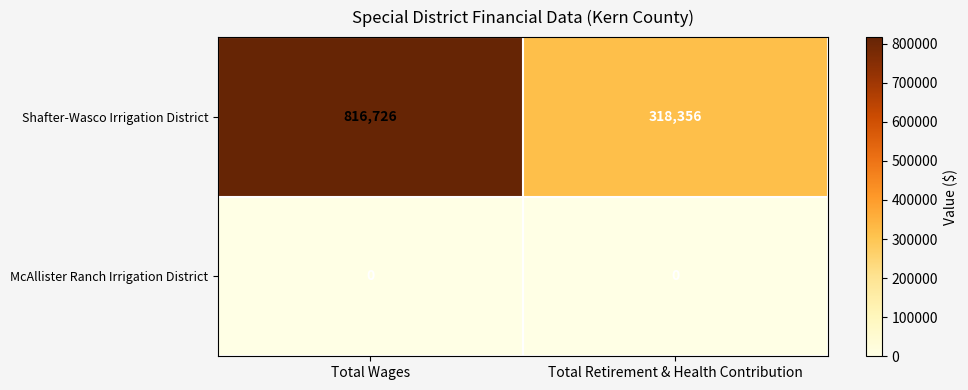

Rank the series by their maximum value, from lowest to highest.

McAllister Ranch Irrigation District, Shafter-Wasco Irrigation District